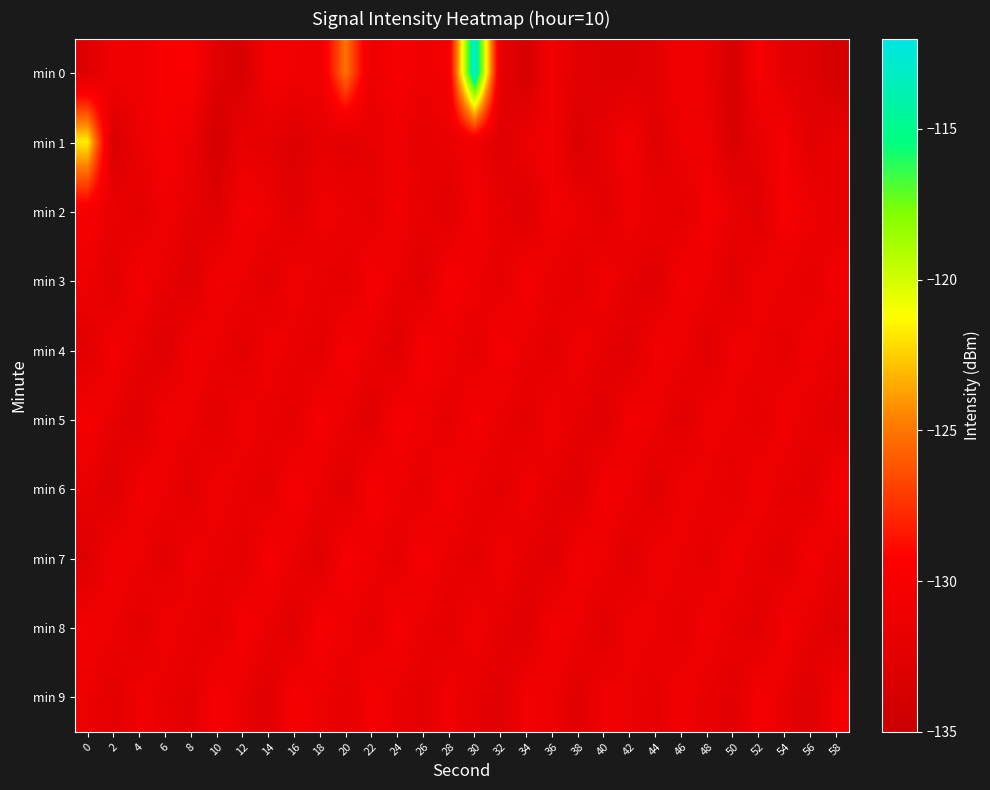

At which category is the sum across all series the highest?

30